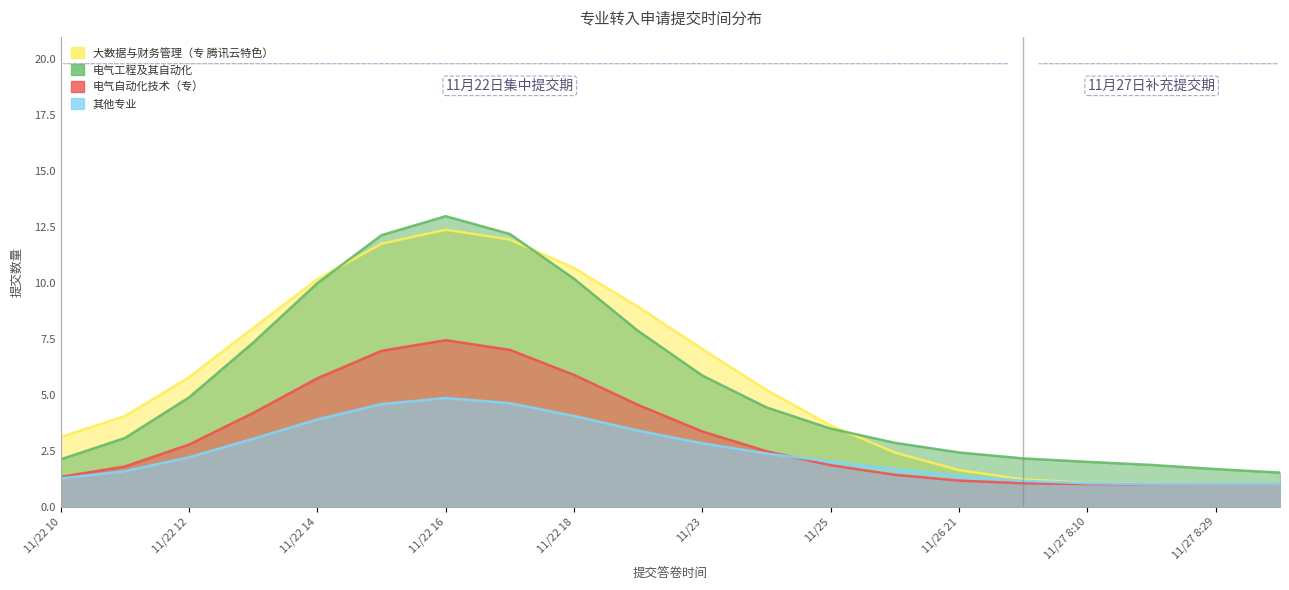

Is it true that 其他专业 equals 1.4 at 11/26 21?

True